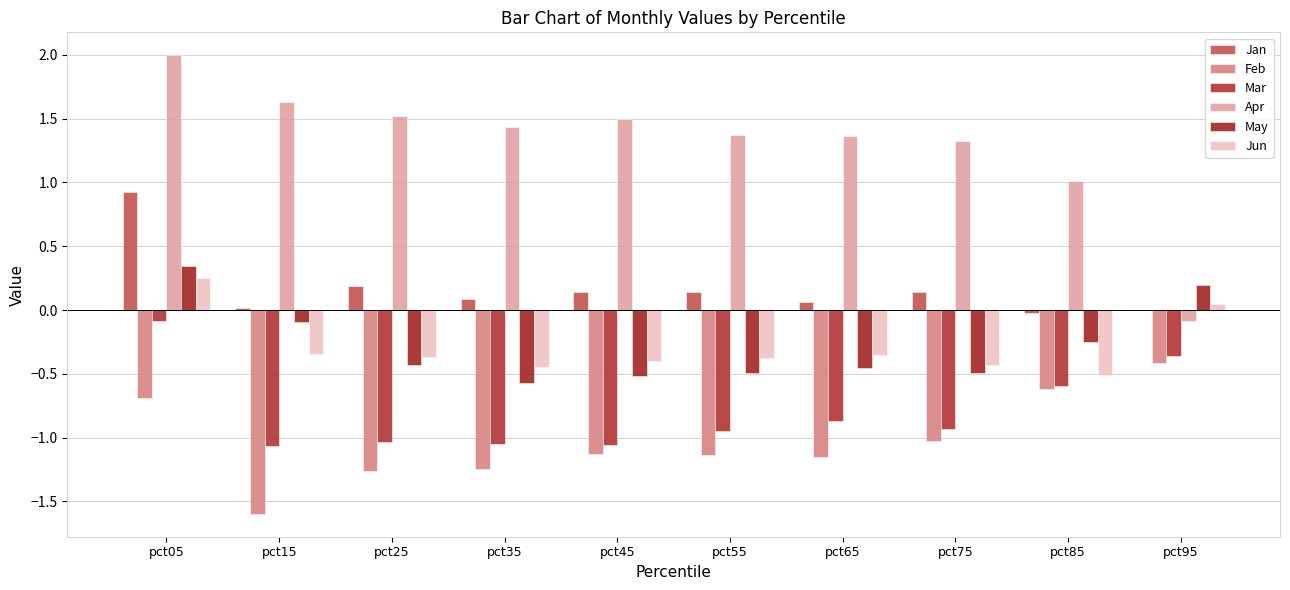

What is the minimum value shown in the chart?

-1.6